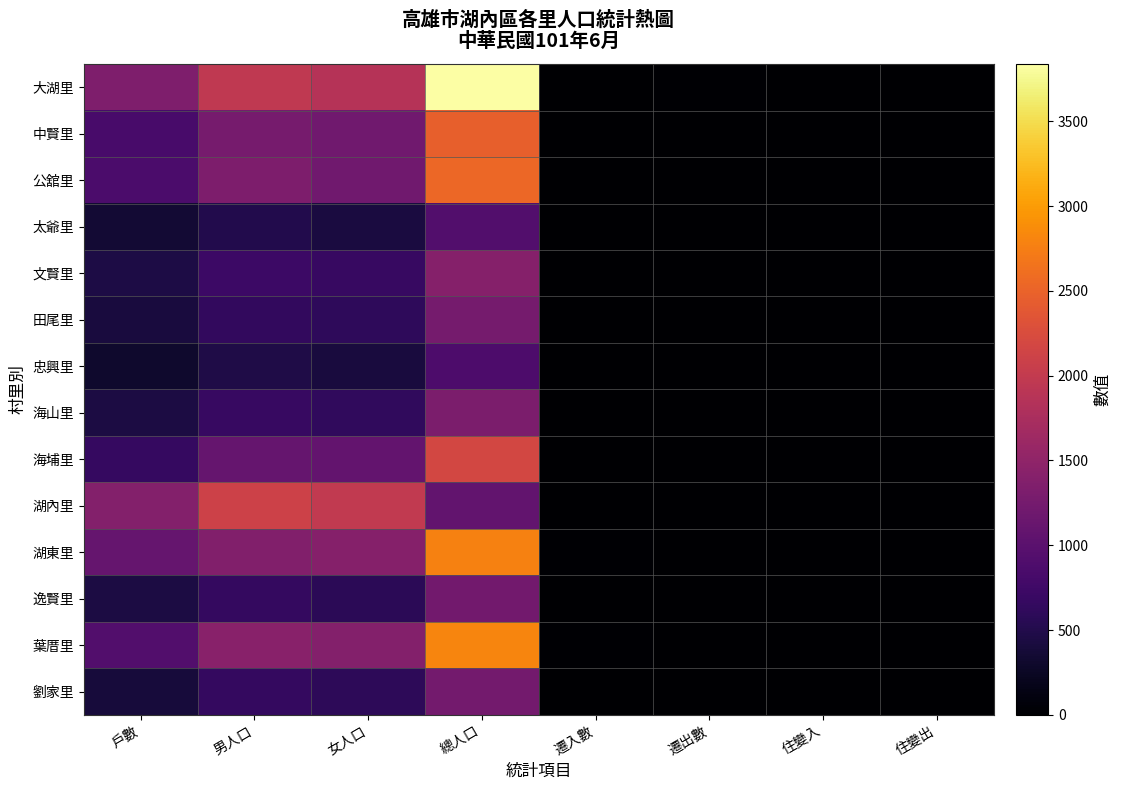

Between 遷出數 and 住變入, which series saw the biggest shift?

大湖里